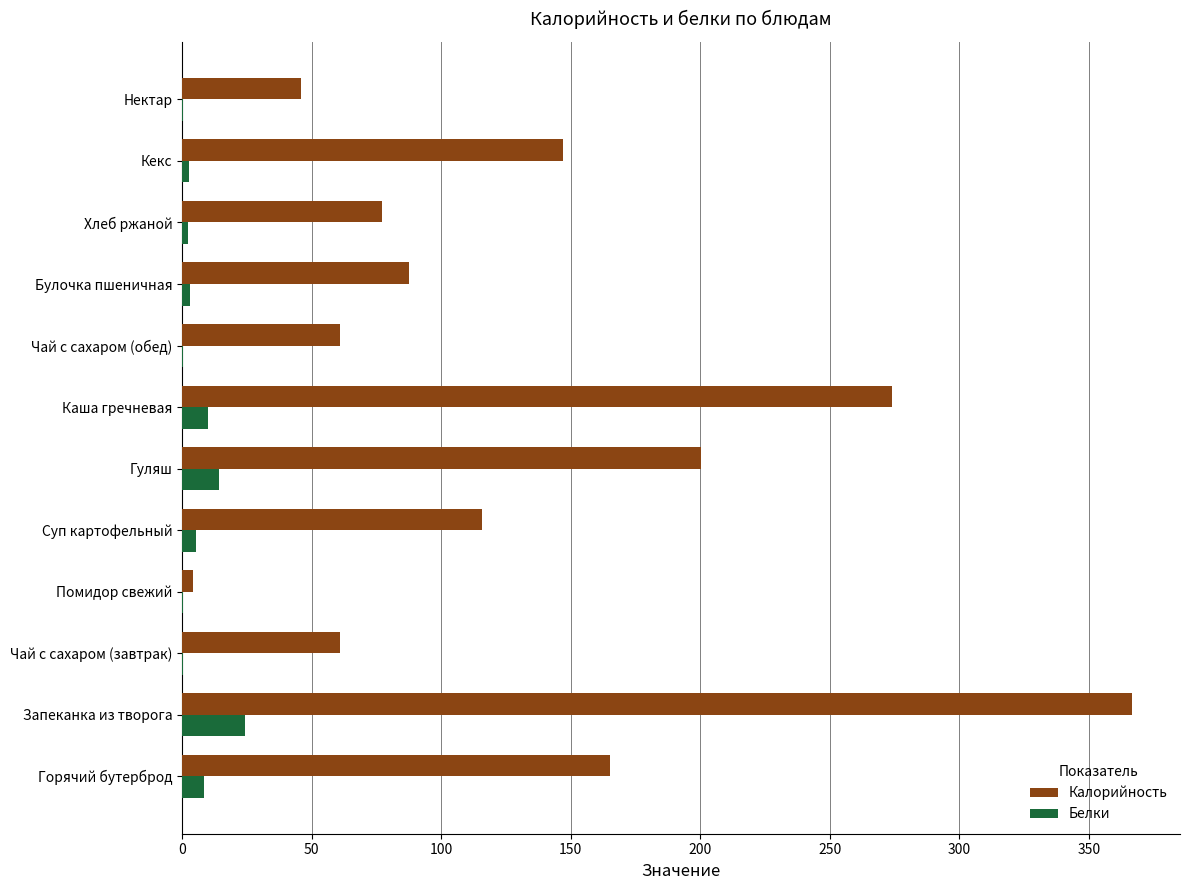

At which label is Калорийность closest to 185?

Гуляш